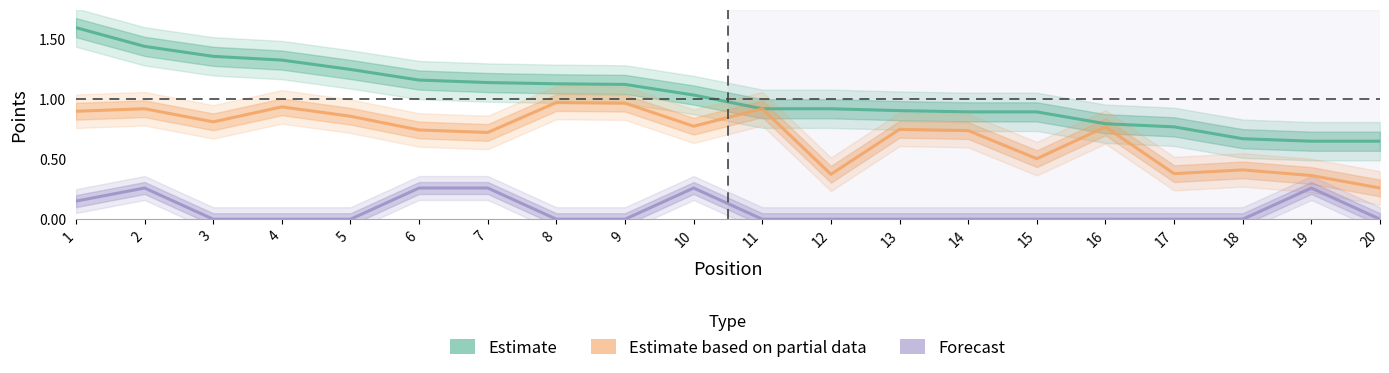

In Estimate based on partial data, how many points are lower than both neighbors (excluding endpoints)?

6